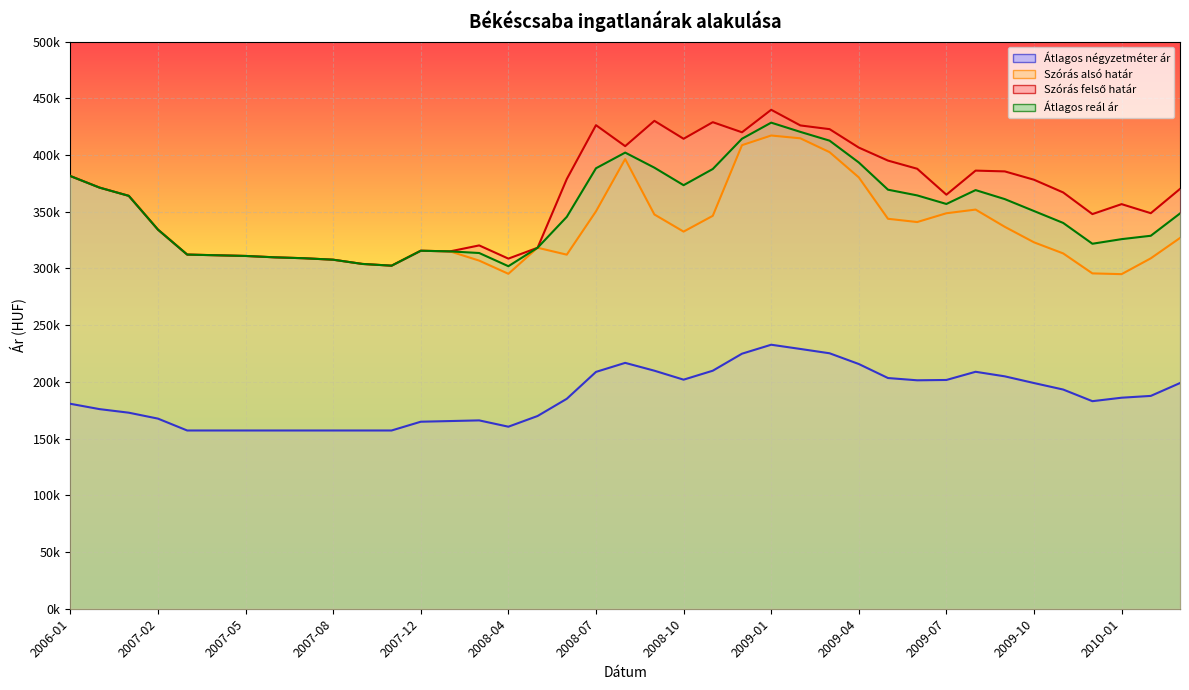

True or false: Átlagos négyzetméter ár has more than 0 interior local peaks.

True